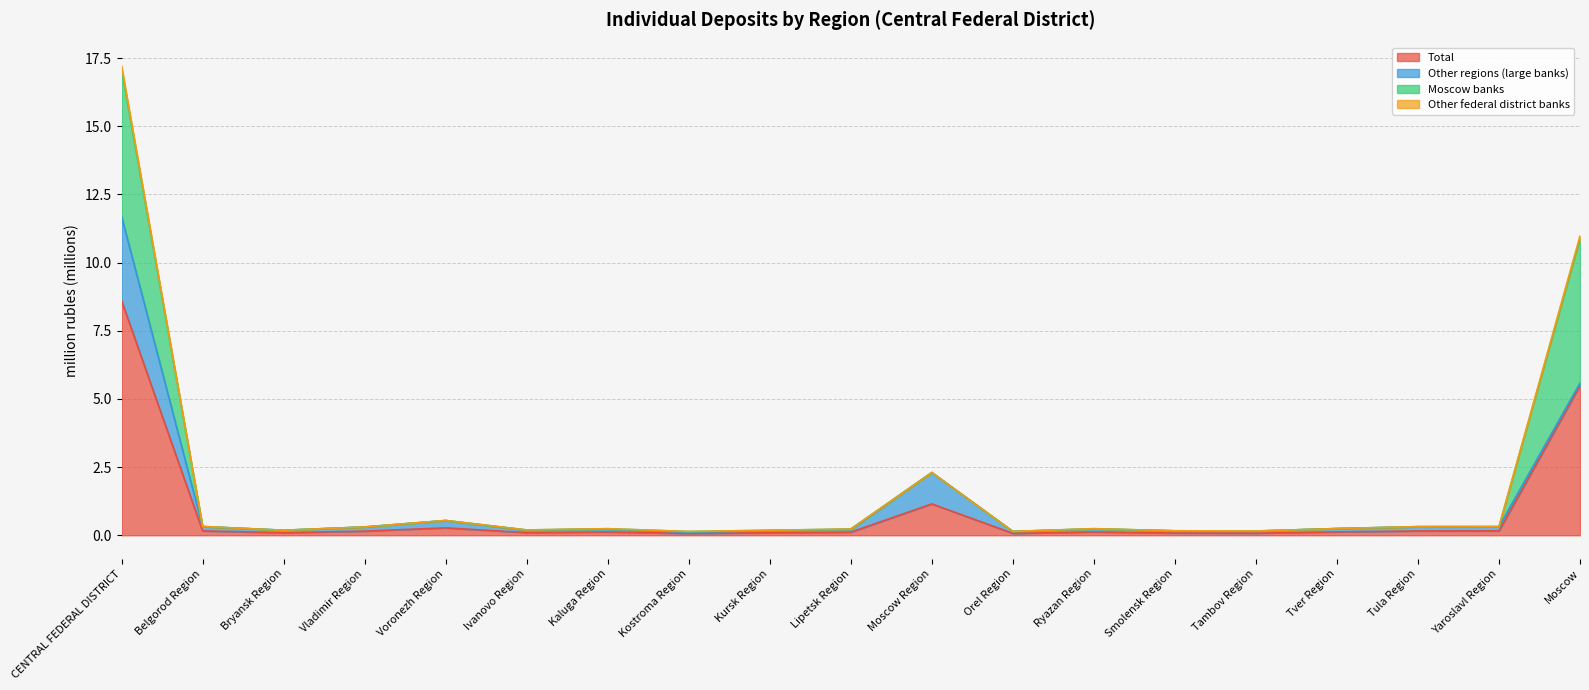

Which label corresponds to the largest value in the chart?

CENTRAL FEDERAL DISTRICT